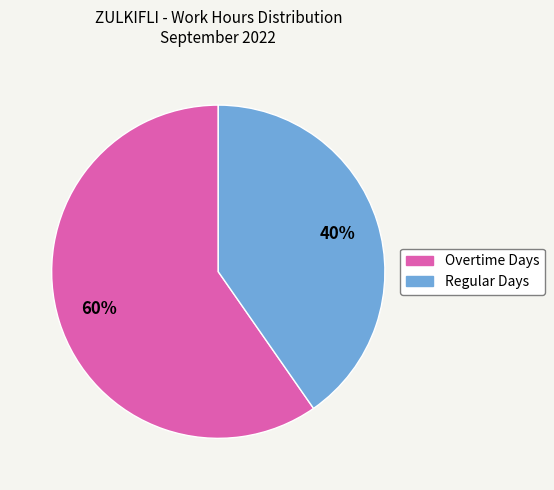

Is there any slice that represents more than half of the pie?

Yes